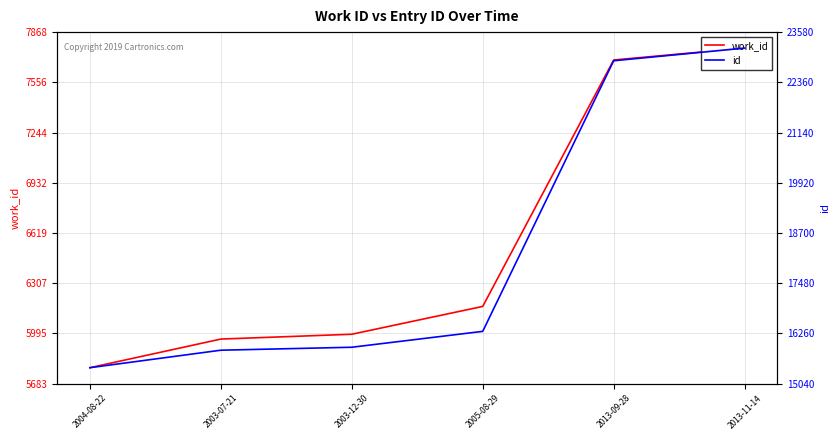

What are all the series names shown in the legend?

work_id, id